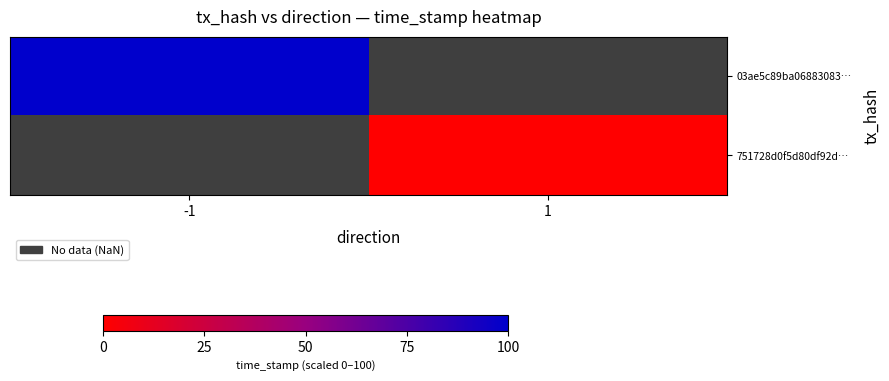

At how many categories does at least one series exceed 93?

1